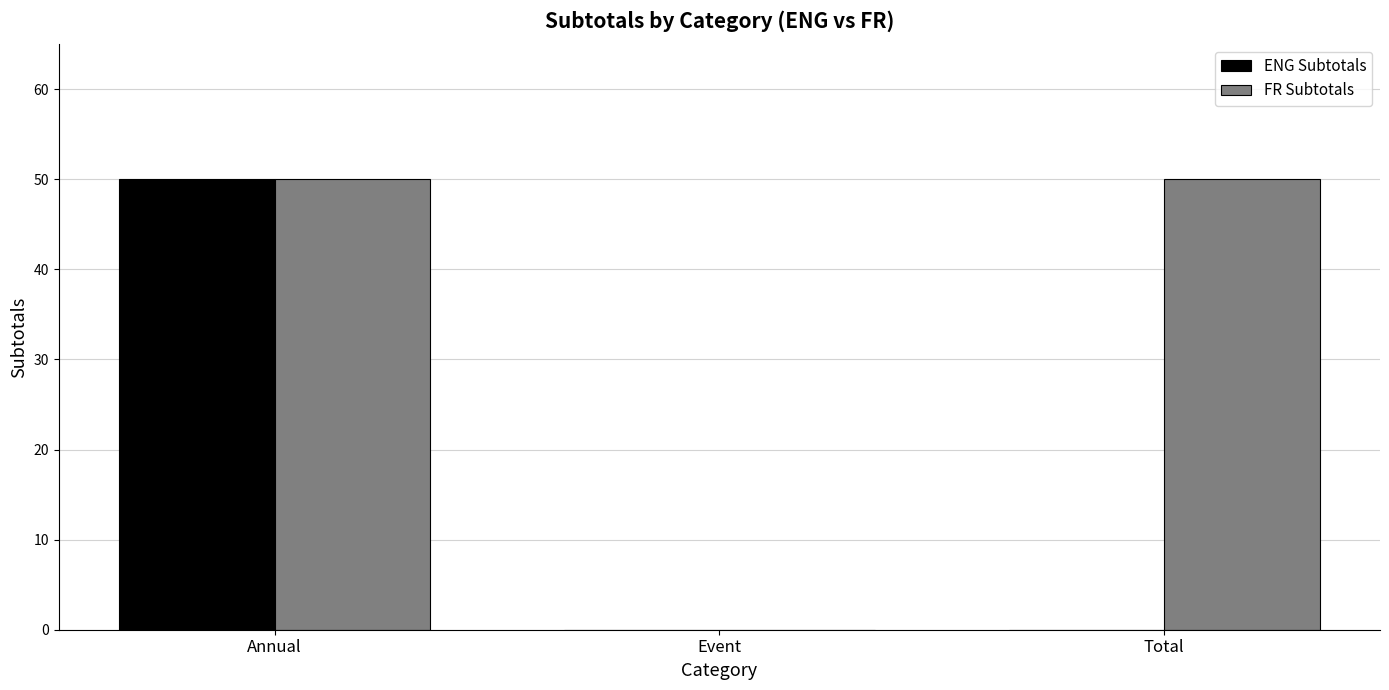

Reading left to right, transcribe all the data shown in this chart.

ENG Subtotals: Annual=50	Event=0	Total=0
FR Subtotals: Annual=50	Event=0	Total=50